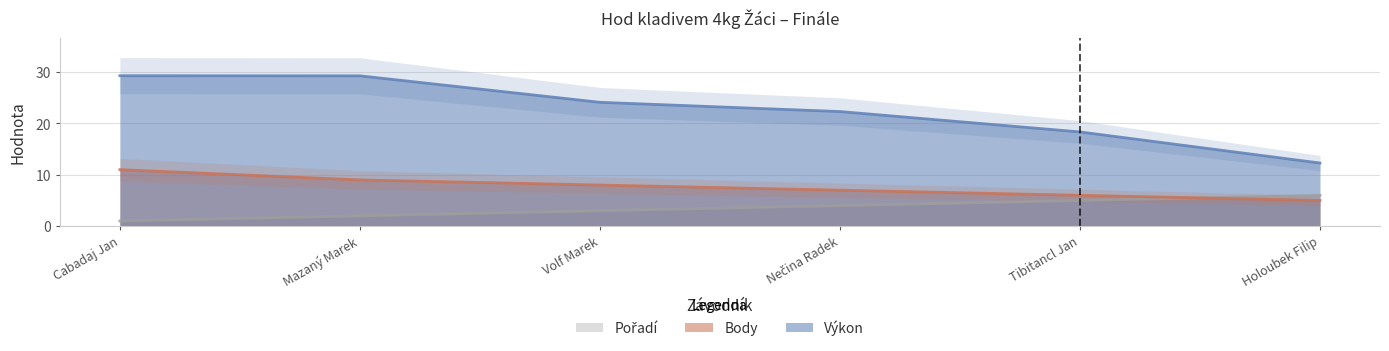

Is it true that Pořadí equals 1.4 at Cabadaj Jan?

False